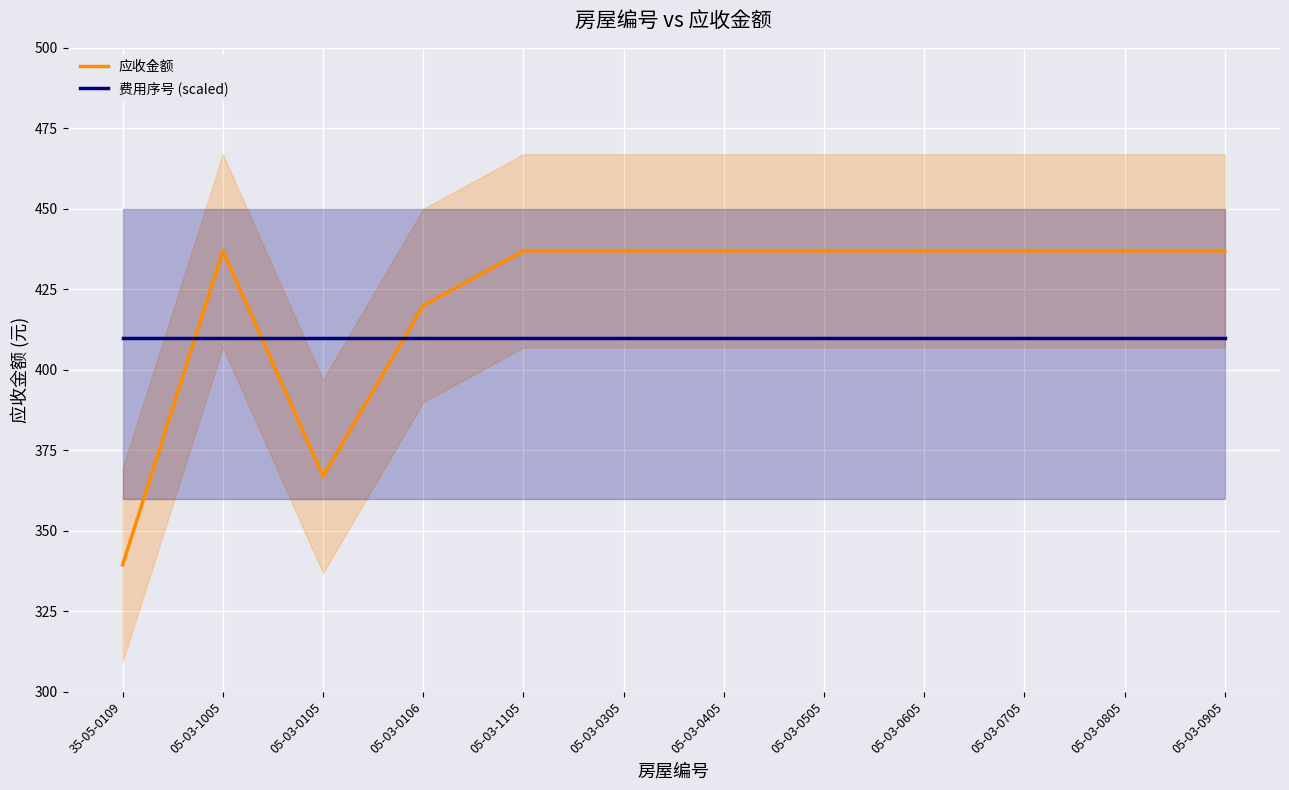

What is the total value across all series at 05-03-1105?

846.9